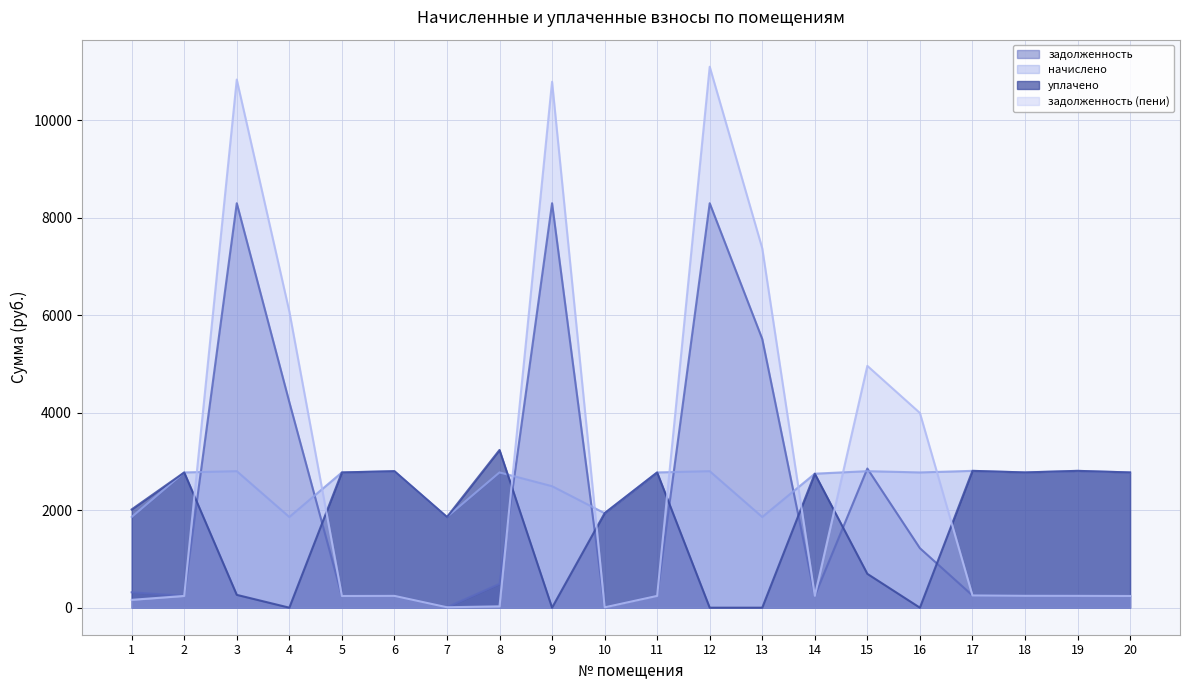

What is the average value of the уплачено series?

1751.5